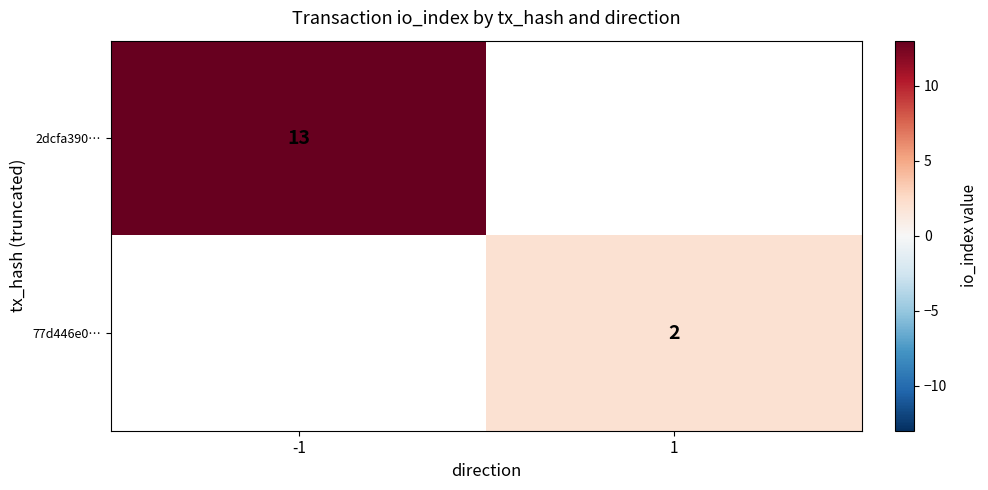

Which category has the highest value across all series?

-1